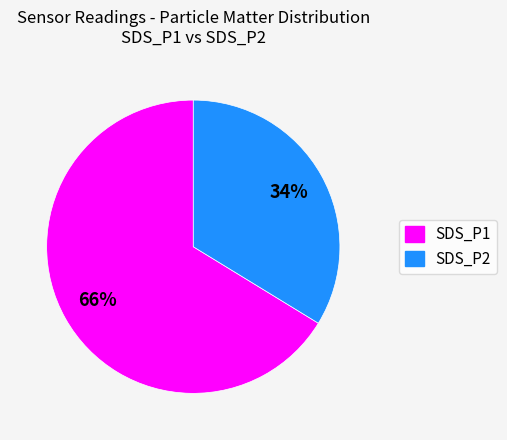

To the nearest percent, what percentage of the pie is SDS_P2?

34%